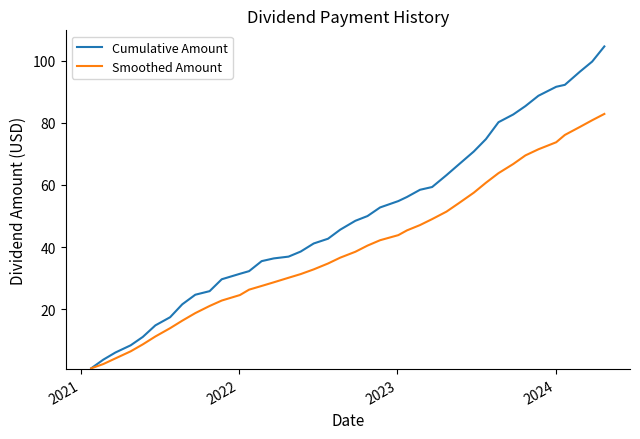

List the series in order of their overall mean, highest first.

Cumulative Amount, Smoothed Amount